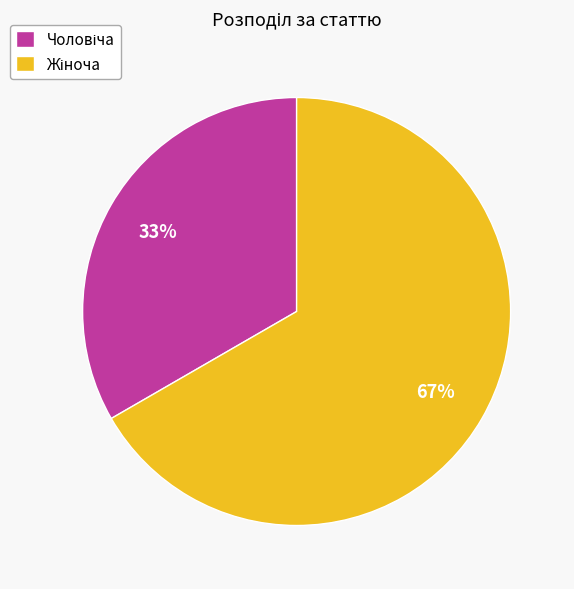

To the nearest percent, what is the average slice percentage?

50%